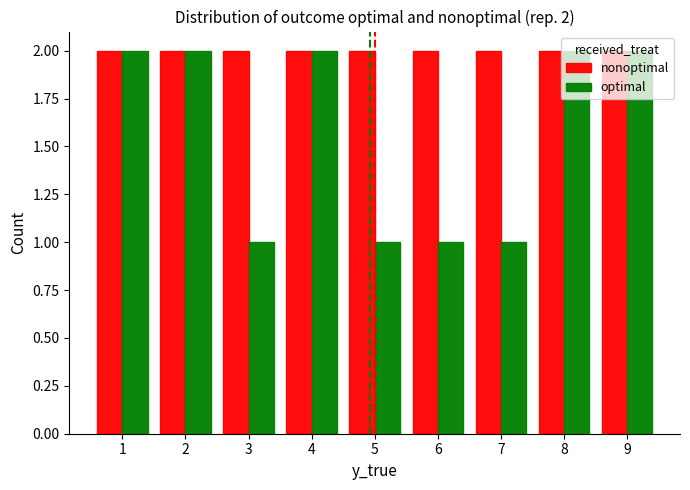

Is it true that nonoptimal equals 3 at 5?

False